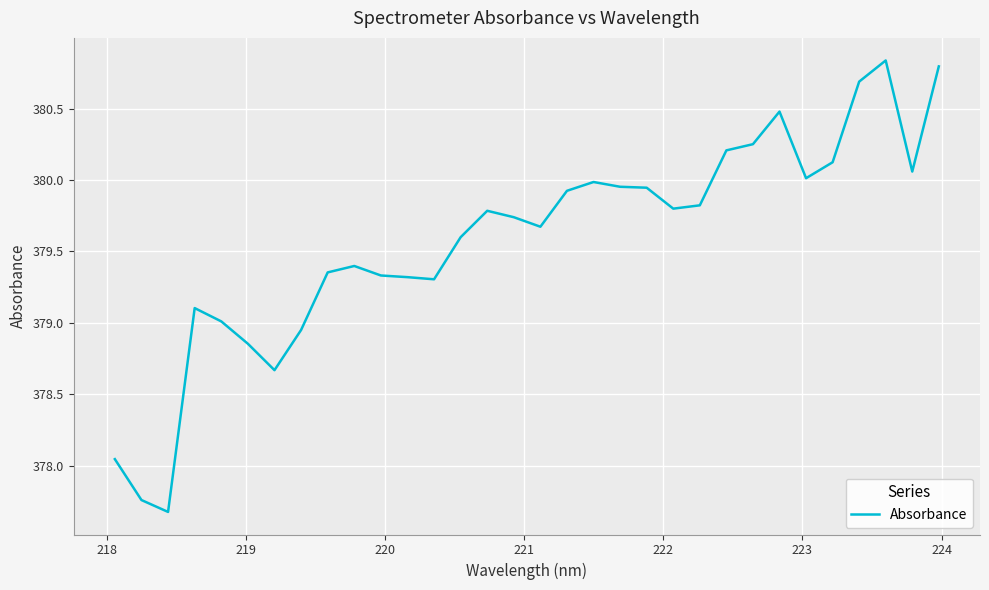

What is the minimum value shown in the chart?

377.7